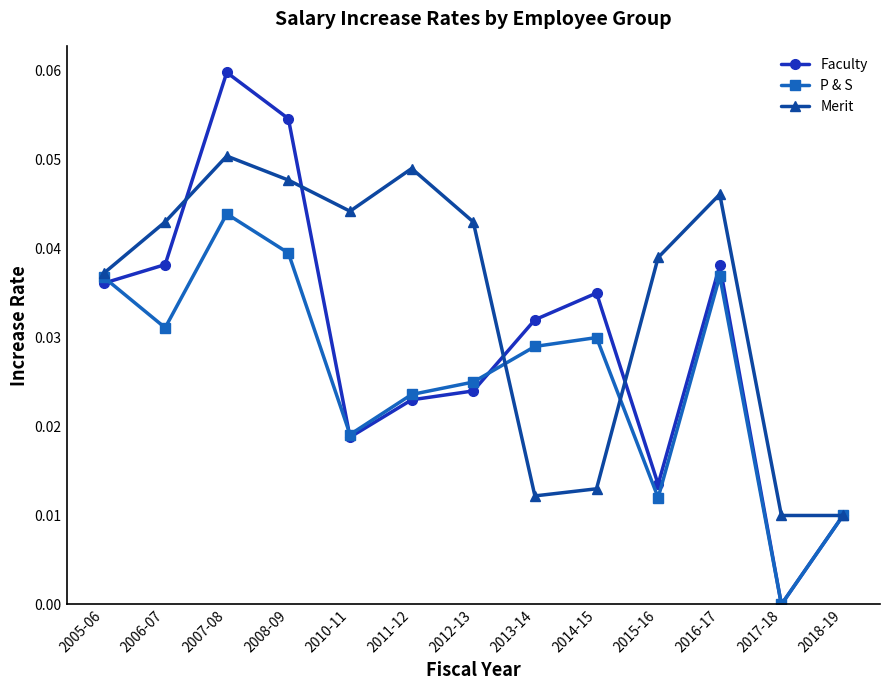

Which series changed the most between 2006-07 and 2015-16?

Faculty